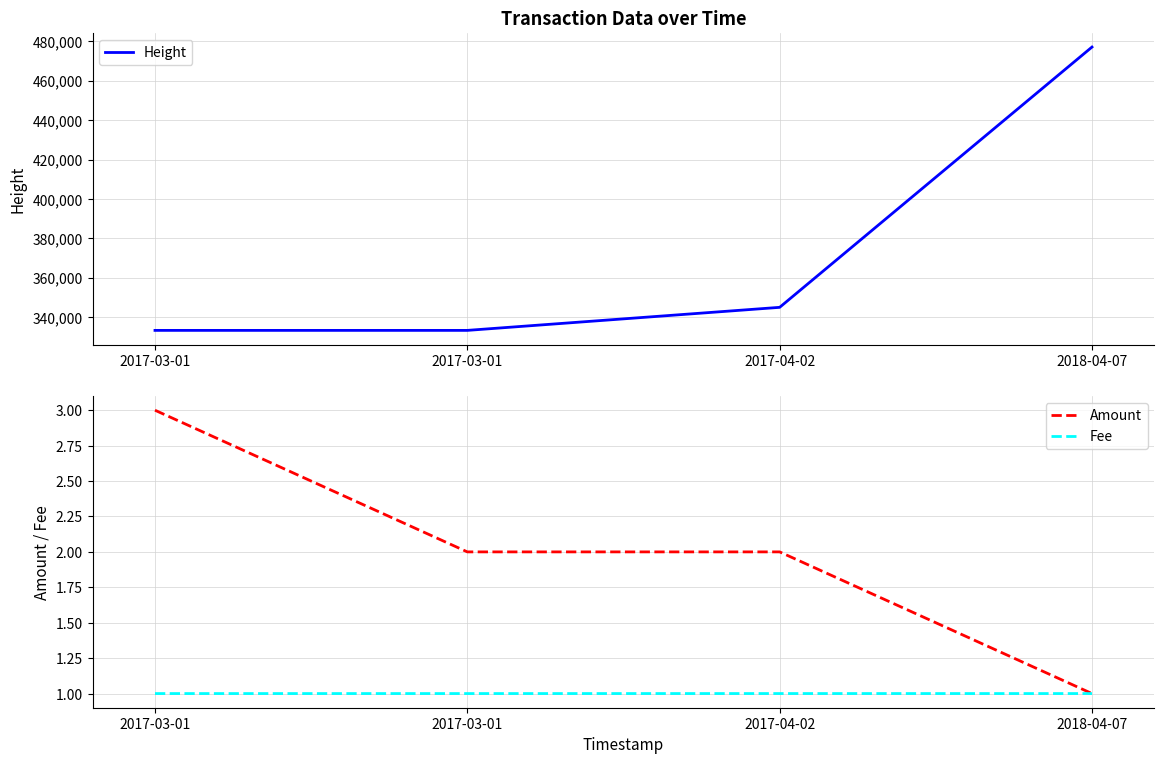

What is the sum of the Amount values at 2017-03-01 and 2017-03-01?

5.0